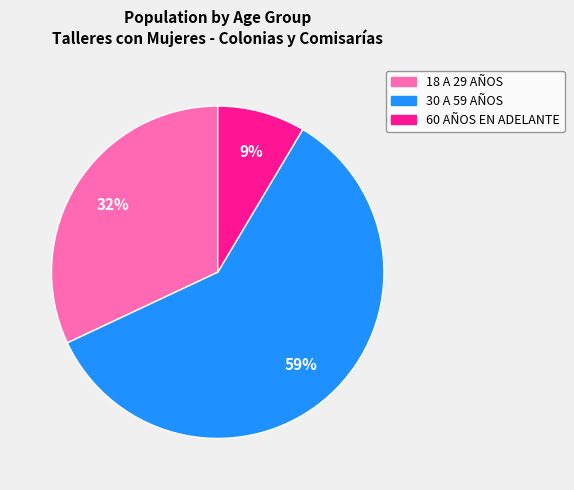

Does 30 A 59 AÑOS account for over 50% of the chart?

Yes